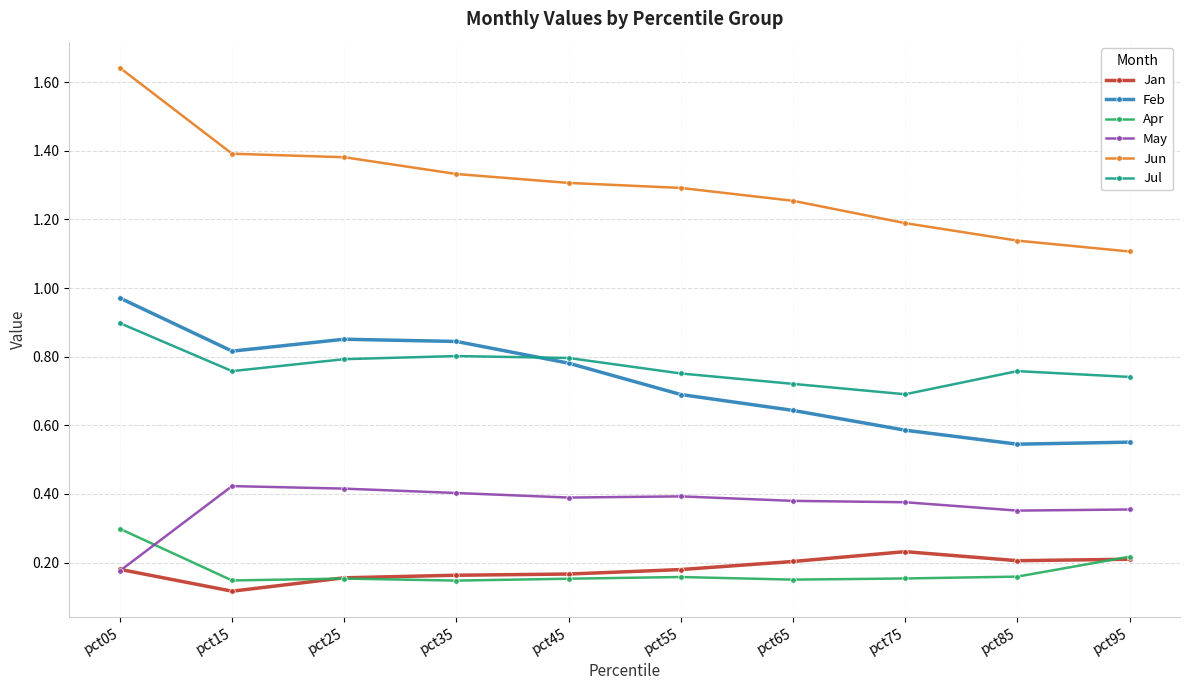

In Apr, how many points are lower than both neighbors (excluding endpoints)?

3